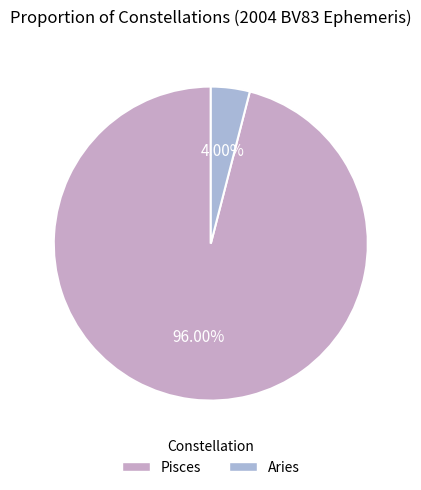

To the nearest percent, what is the average slice percentage?

50%